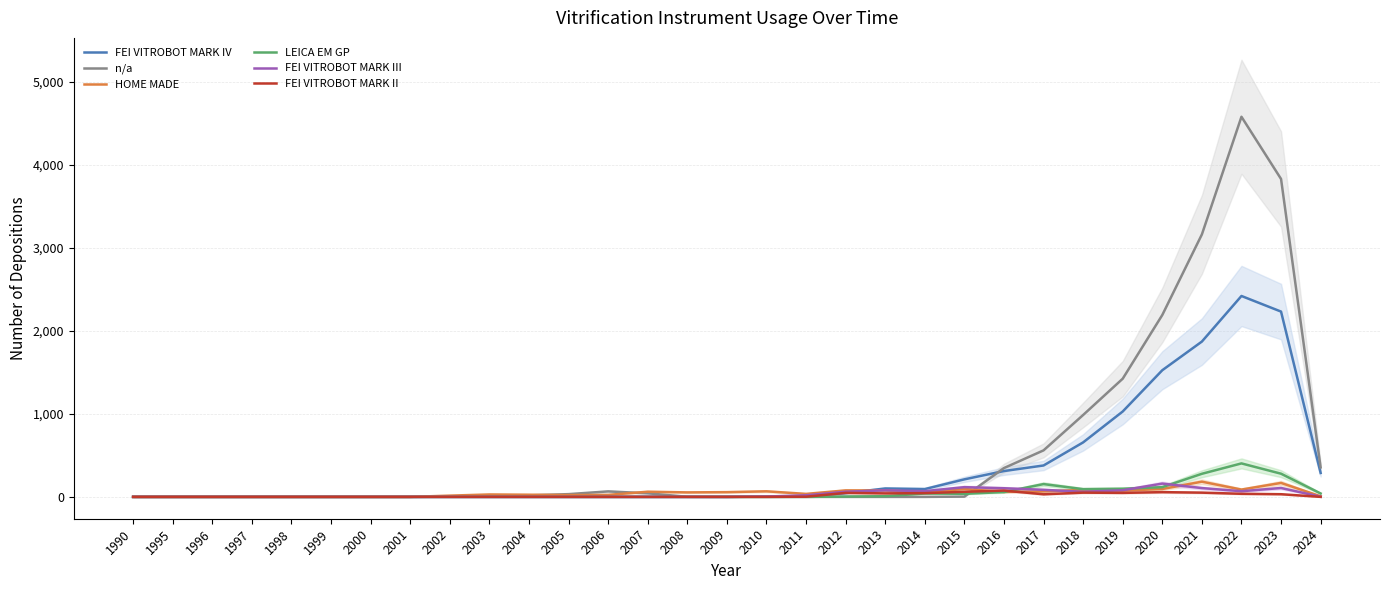

Is it true that FEI VITROBOT MARK III equals 144 at 2021?

False